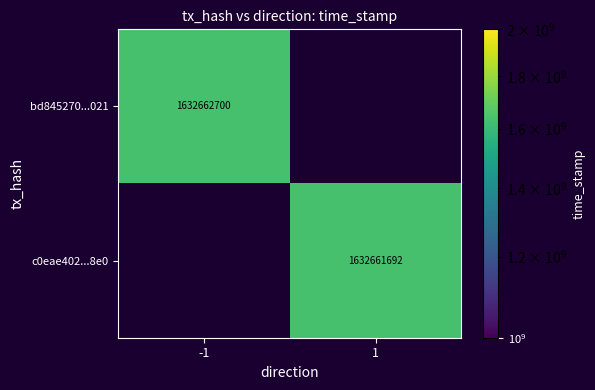

What is the difference between the c0eae402a499939913ecc2e4a0aa61964269a8e values at time_stamp and direction?

1632661691